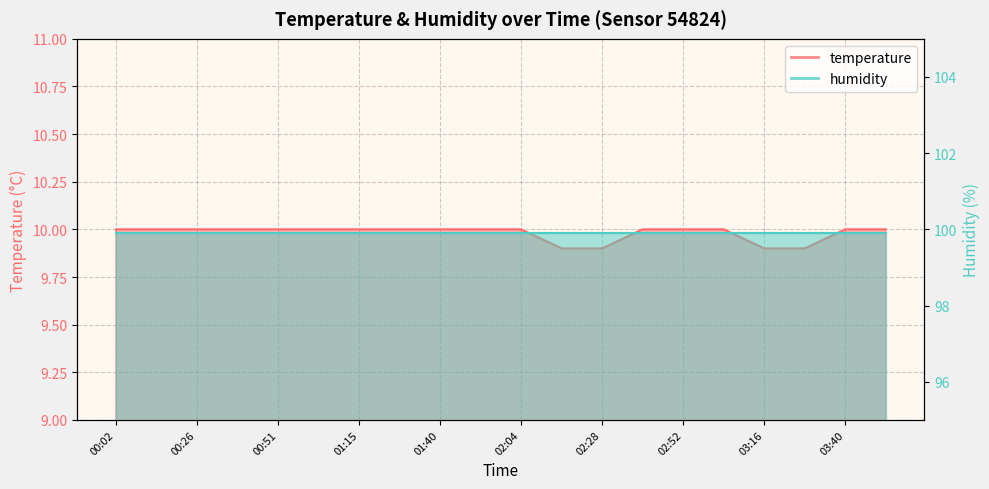

True or false: there are more than 0 points higher than both neighbors.

False